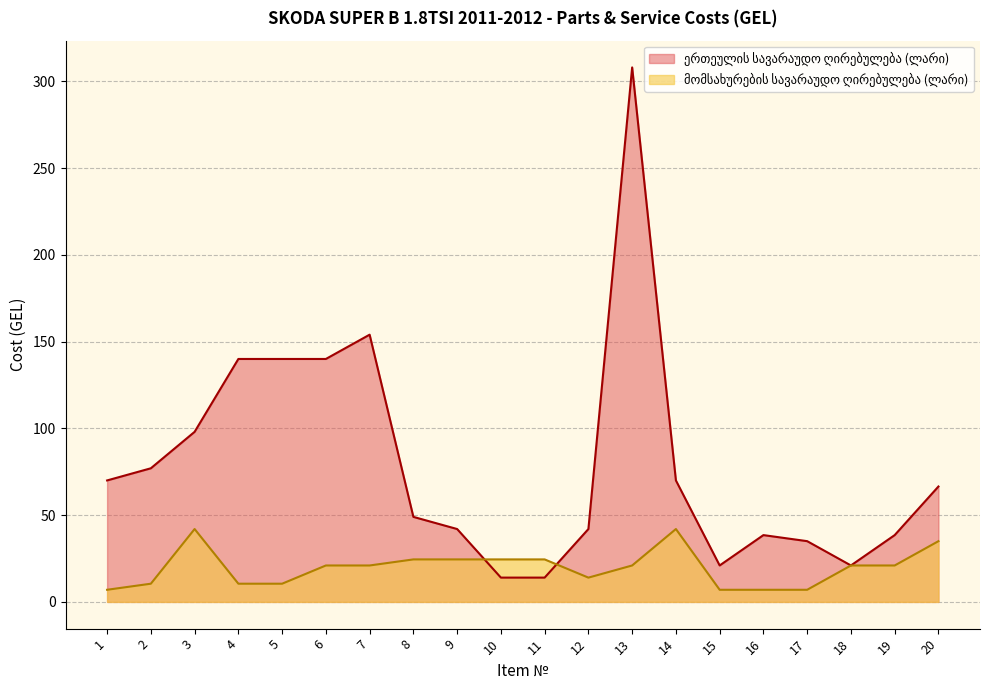

What is the sum of the მომსახურების სავარაუდო ღირებულება (ლარი) values at 4 and 14?

52.5